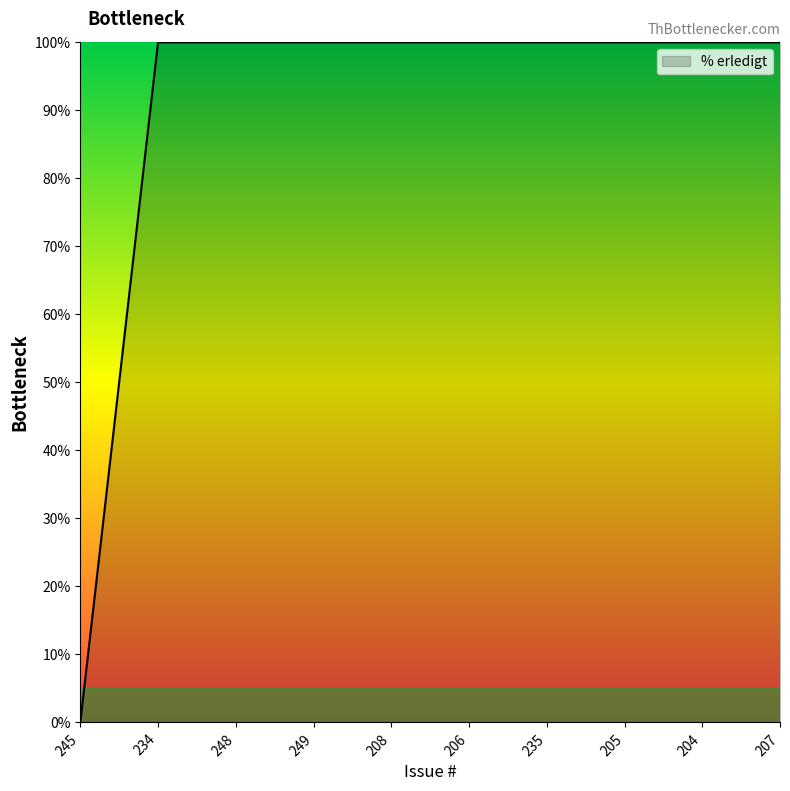

What is the change in value from 245 to 235?

+100